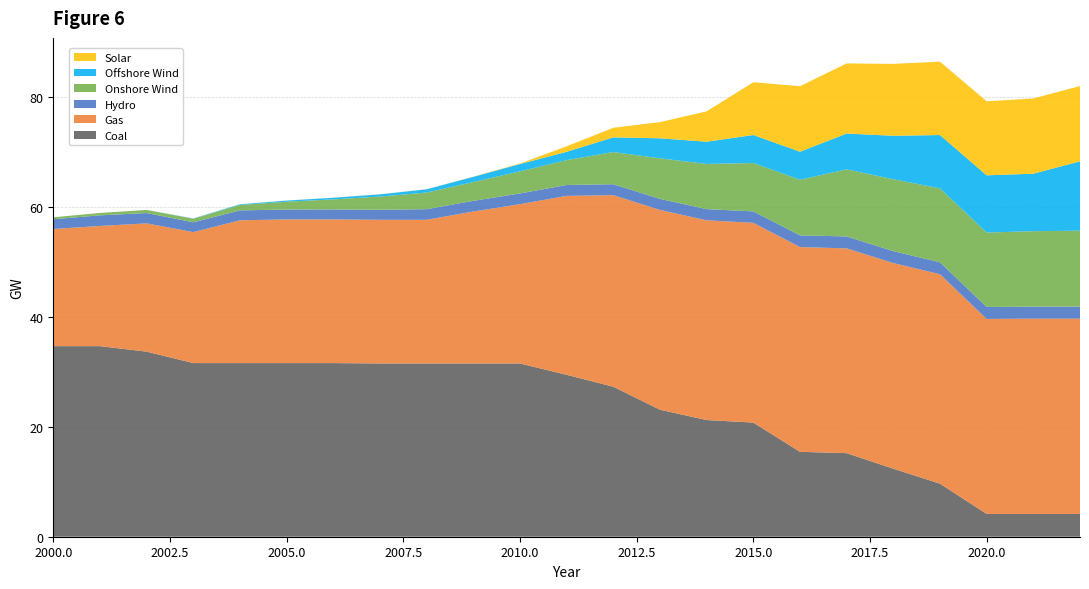

Reading right to left, what are all the values shown in this chart?

Offshore Wind: 2022=12.6	2021=10.5	2020=10.4	2019=9.7	2018=7.9	2017=6.5	2016=5.1	2015=5.1	2014=4.0	2013=3.6	2012=2.7	2011=1.5	2010=1.3	2009=0.9	2008=0.6	2007=0.4	2006=0.3	2005=0.2	2004=0.1	2003=0.1	2002=0.0	2001=0.0	2000=0.0
Solar: 2022=13.7	2021=13.7	2020=13.5	2019=13.3	2018=13.1	2017=12.8	2016=11.9	2015=9.6	2014=5.5	2013=2.9	2012=1.8	2011=1.0	2010=0.1	2009=0.0	2008=0.0	2007=0.0	2006=0.0	2005=0.0	2004=0.0	2003=0.0	2002=0.0	2001=0.0	2000=0.0
Onshore Wind: 2022=13.8	2021=13.7	2020=13.5	2019=13.5	2018=13.1	2017=12.2	2016=10.1	2015=8.8	2014=8.2	2013=7.4	2012=5.9	2011=4.5	2010=4.0	2009=3.4	2008=3.0	2007=2.4	2006=1.8	2005=1.4	2004=1.0	2003=0.6	2002=0.6	2001=0.4	2000=0.3
Gas: 2022=35.5	2021=35.5	2020=35.5	2019=38.1	2018=37.4	2017=37.2	2016=37.2	2015=36.3	2014=36.3	2013=36.3	2012=34.8	2011=32.5	2010=29.0	2009=27.6	2008=26.1	2007=26.1	2006=26.1	2005=26.1	2004=26.0	2003=23.8	2002=23.3	2001=21.9	2000=21.3
Hydro: 2022=2.2	2021=2.2	2020=2.2	2019=2.2	2018=2.2	2017=2.2	2016=2.1	2015=2.1	2014=2.0	2013=2.0	2012=2.0	2011=2.0	2010=1.9	2009=1.9	2008=1.9	2007=1.8	2006=1.8	2005=1.8	2004=1.8	2003=1.8	2002=1.9	2001=1.9	2000=1.8
Coal: 2022=4.1	2021=4.1	2020=4.1	2019=9.7	2018=12.4	2017=15.2	2016=15.4	2015=20.8	2014=21.2	2013=23.1	2012=27.3	2011=29.4	2010=31.5	2009=31.5	2008=31.5	2007=31.5	2006=31.6	2005=31.6	2004=31.6	2003=31.6	2002=33.7	2001=34.7	2000=34.7